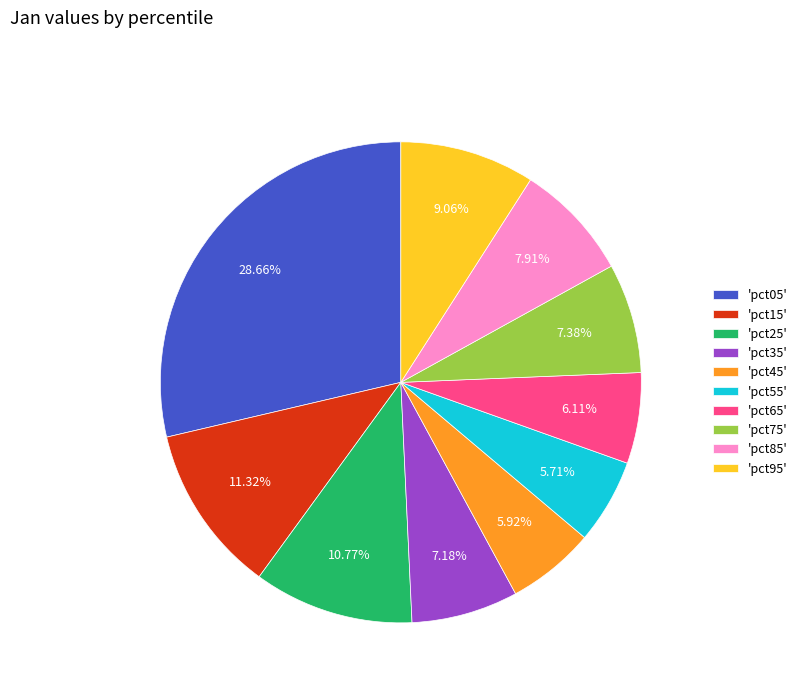

Is there any slice that represents more than half of the pie?

No